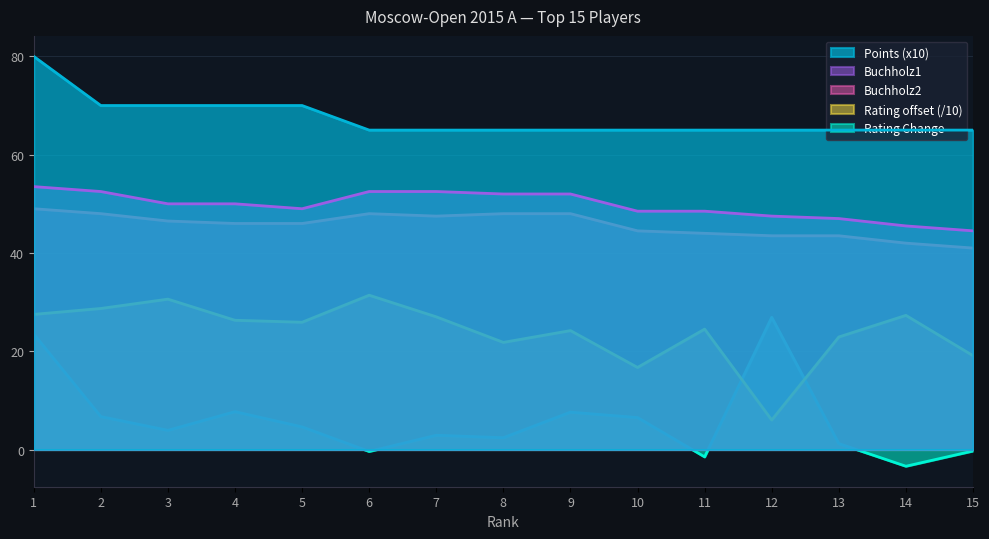

How many lines are shown in the chart?

5